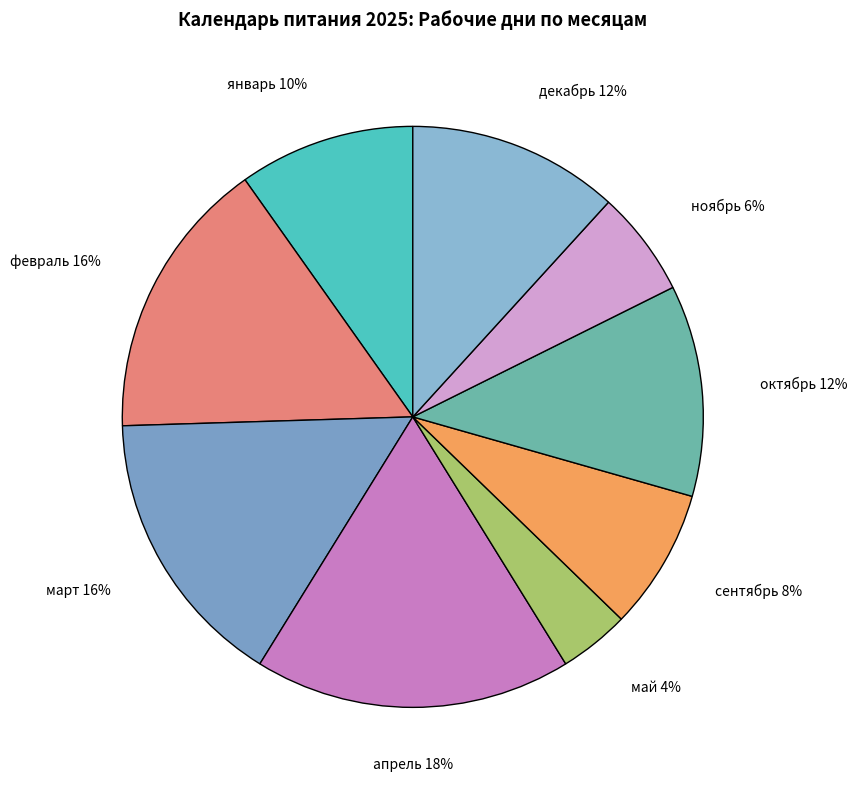

How many slices are in this pie chart?

9